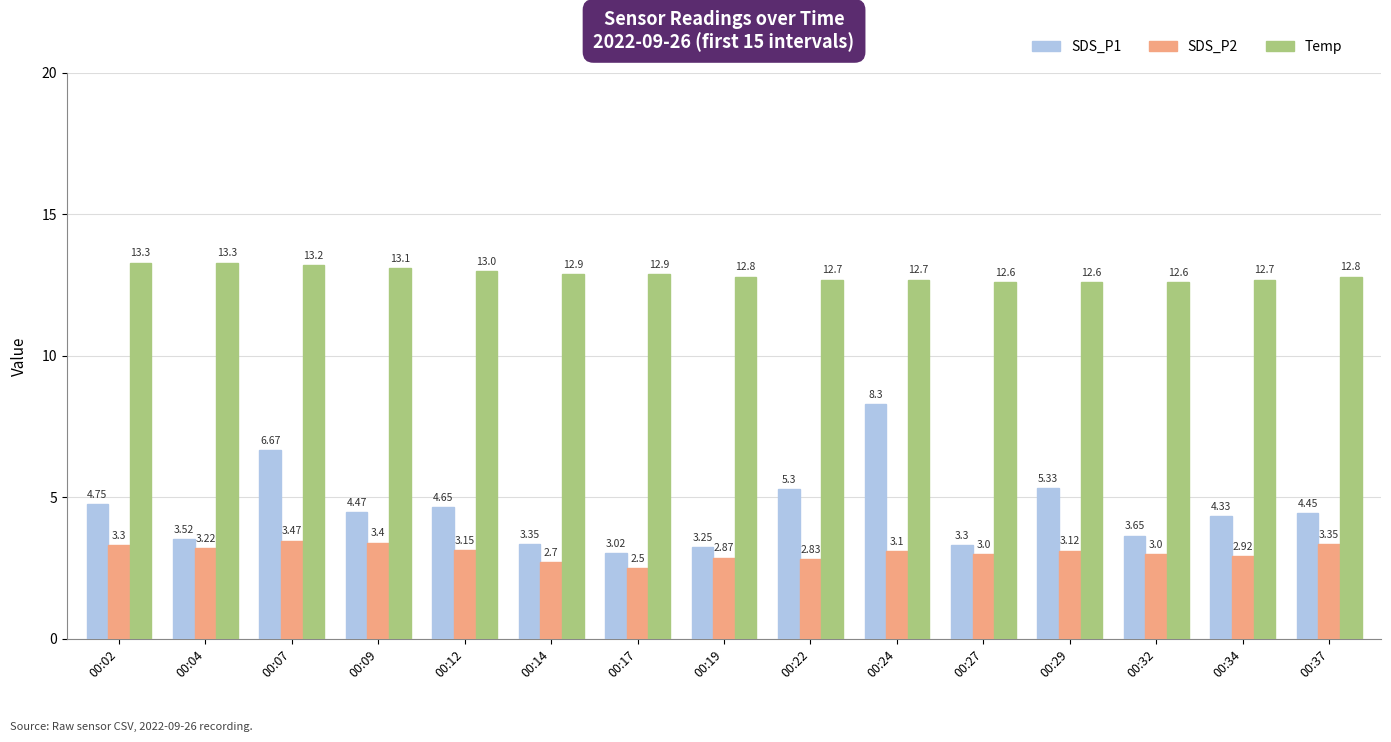

What is the spread (max minus min) of values at 00:04?

10.1